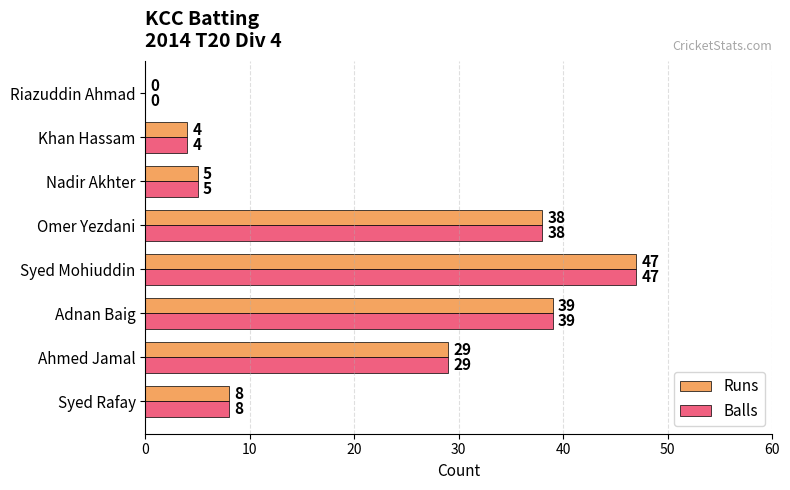

What is the greatest value displayed?

47